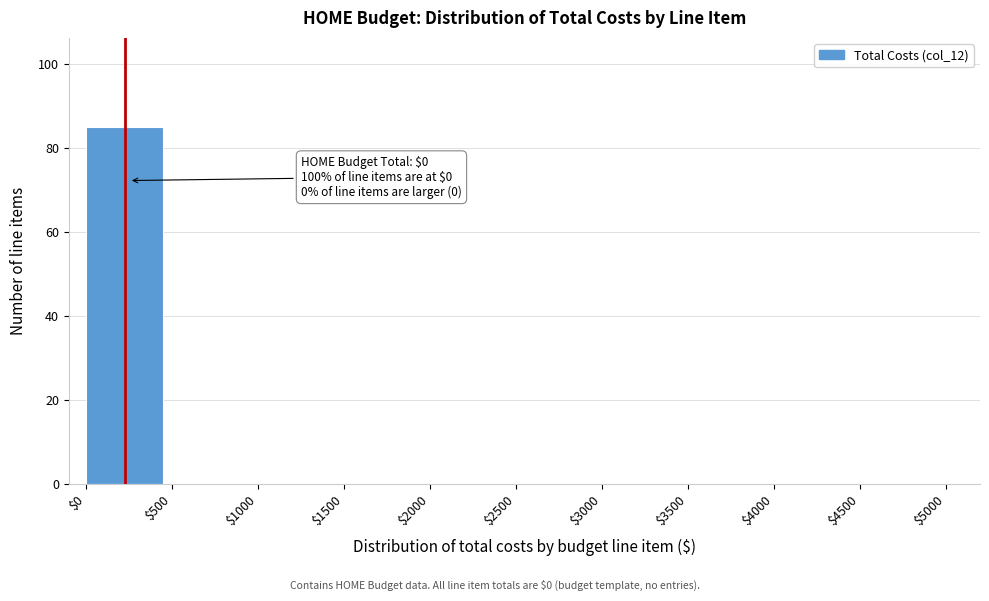

Over which range of the x-axis is the bar tallest?

$0 to $500